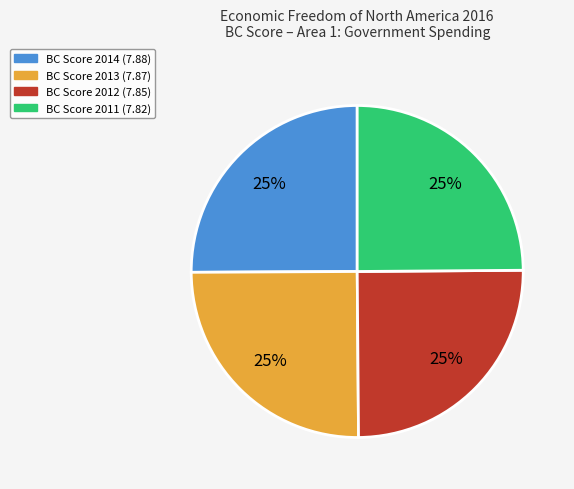

To the nearest percent, what is the average slice percentage?

25%